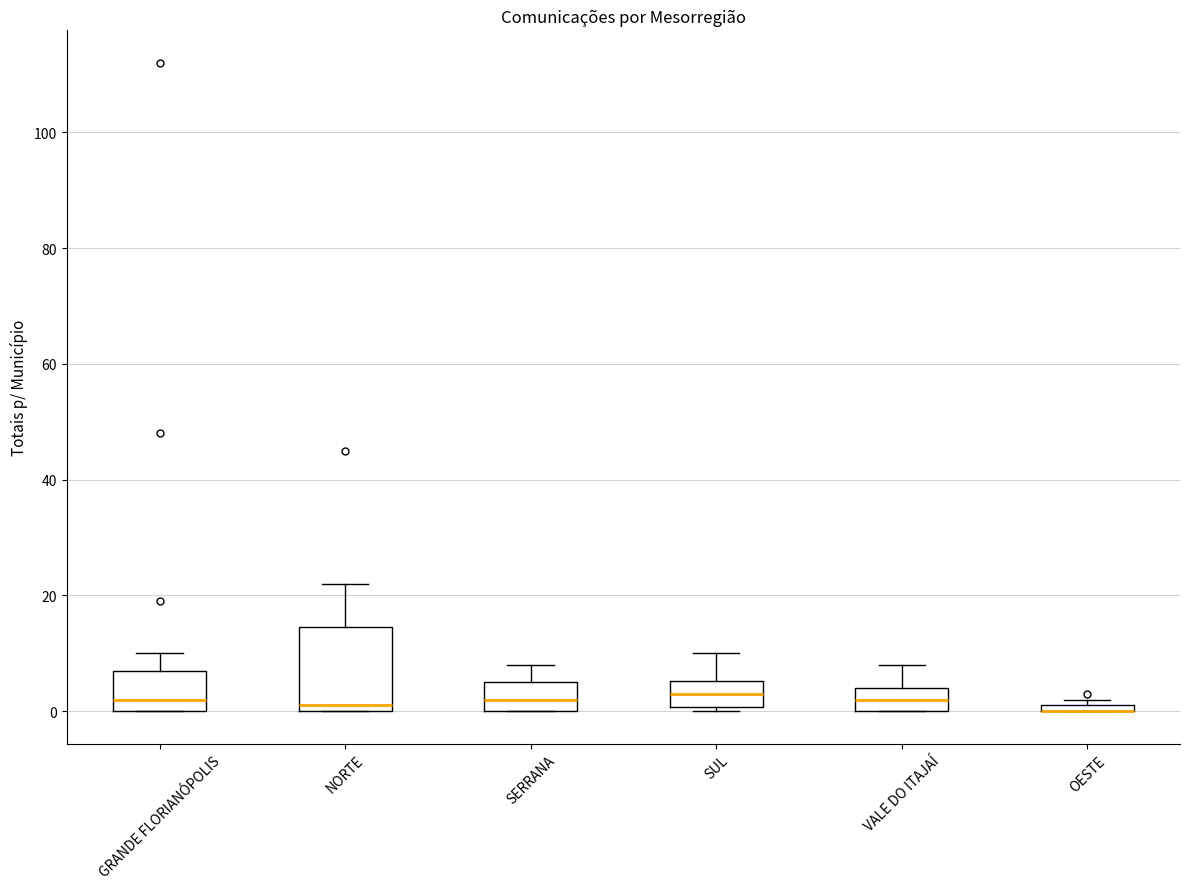

Which box is the tallest, from its lower edge to its upper edge?

NORTE